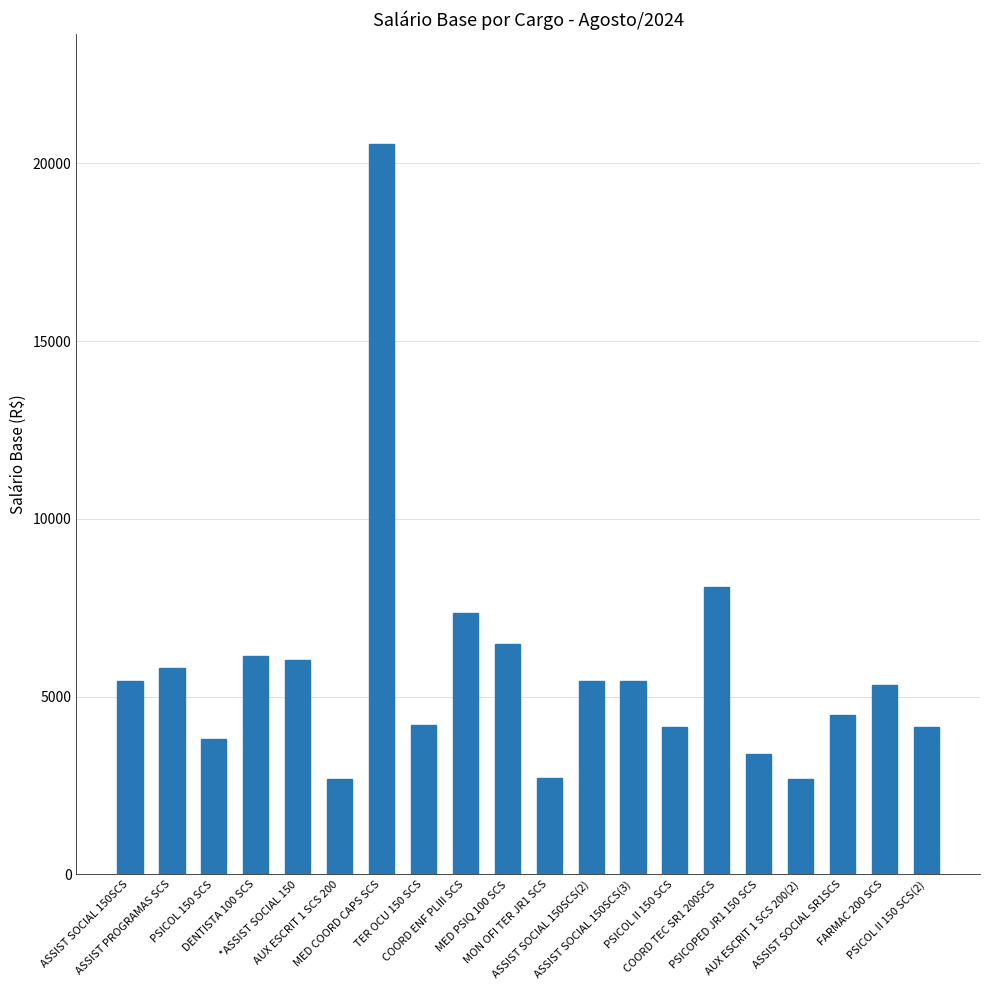

True or false: the data shows 2689.3 at AUX ESCRIT 1 SCS 200.

True